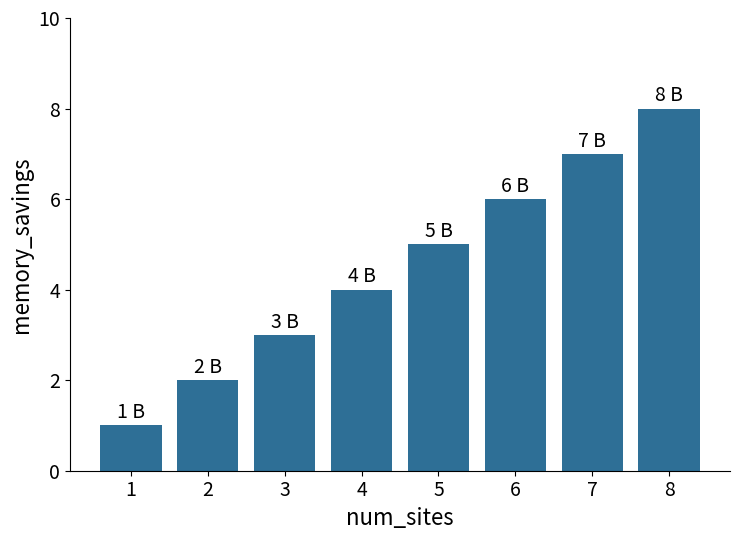

What is the difference between the values at 8 and 5?

3